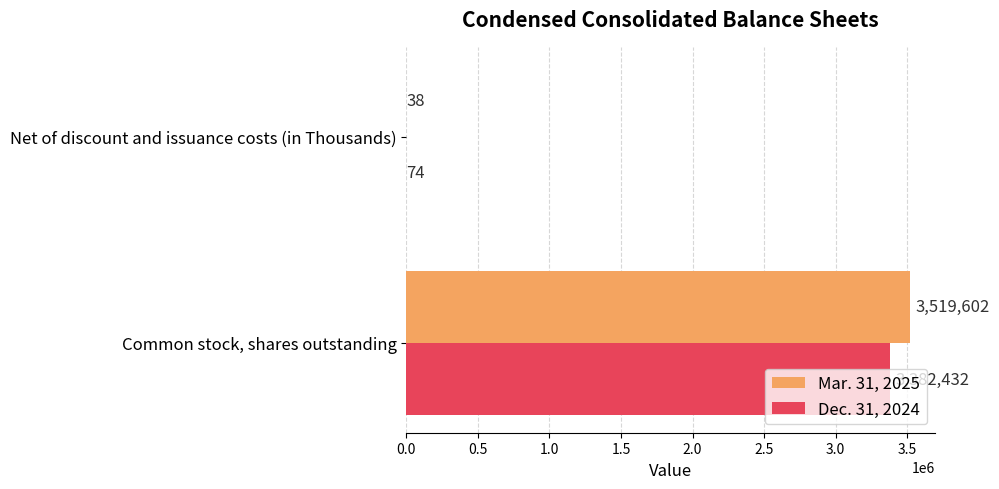

What is the sum of the Mar. 31, 2025 values at Net of discount and issuance costs (in Thousands) and Common stock, shares outstanding?

3519640